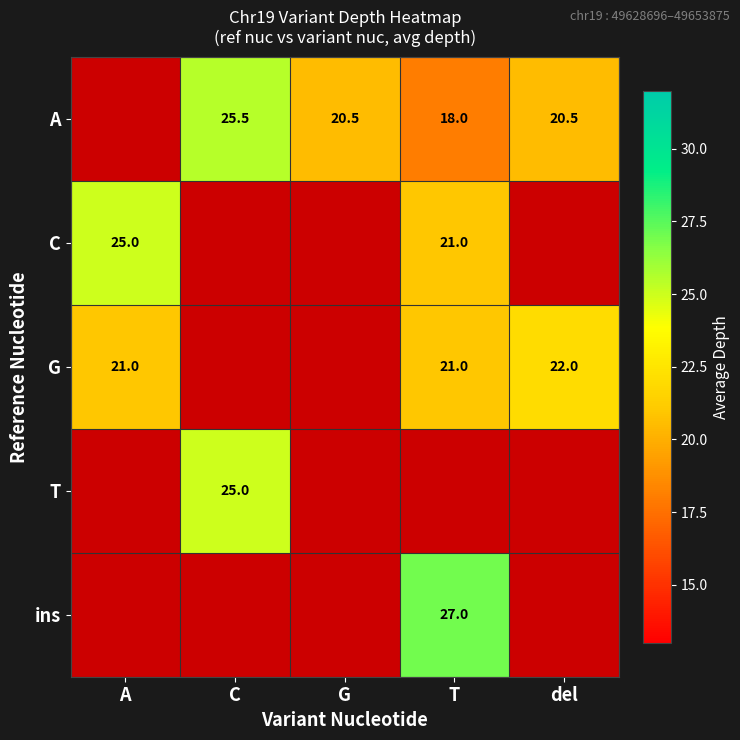

The value of ins at T is 39.4. True or false?

False